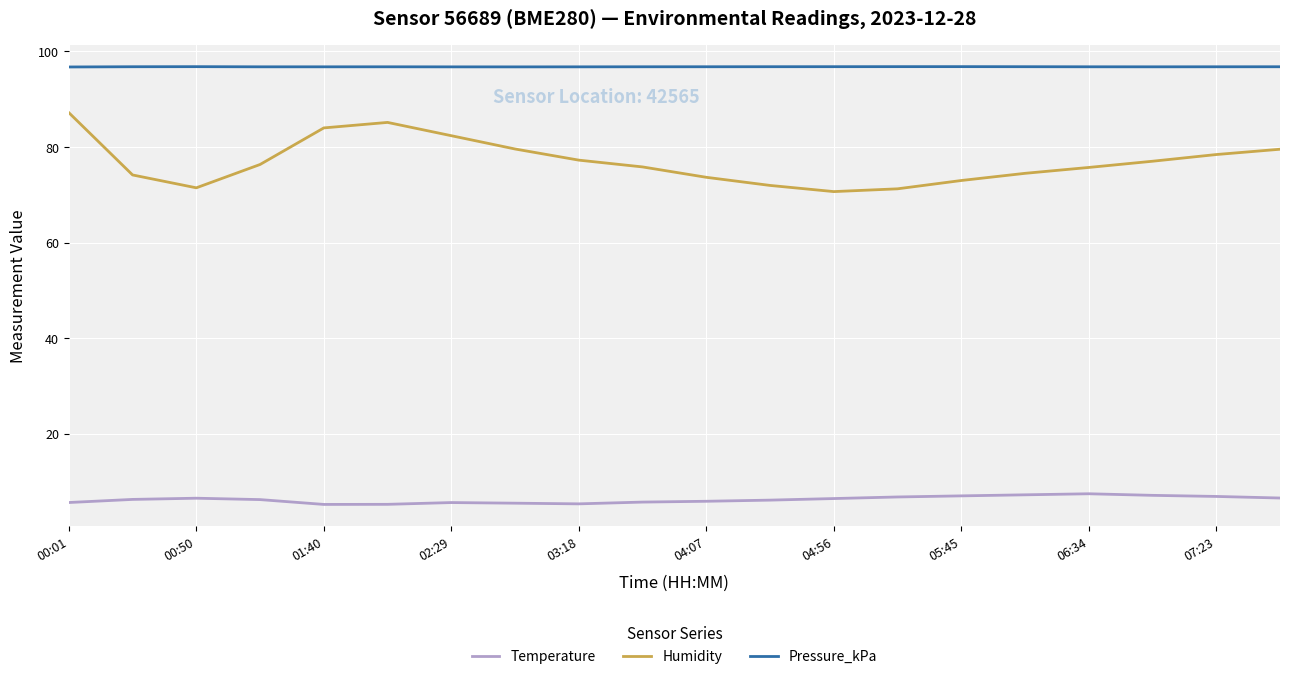

What is the minimum value for Humidity?

70.7